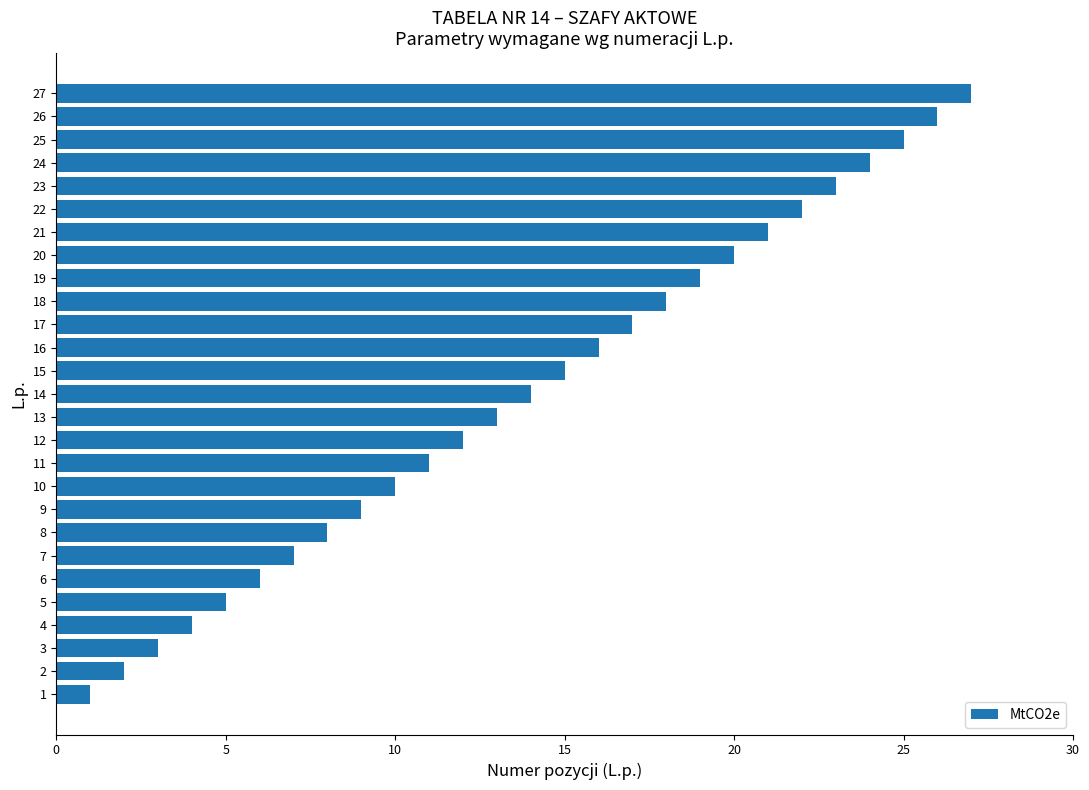

The chart shows a value of 26 at 17. True or false?

False